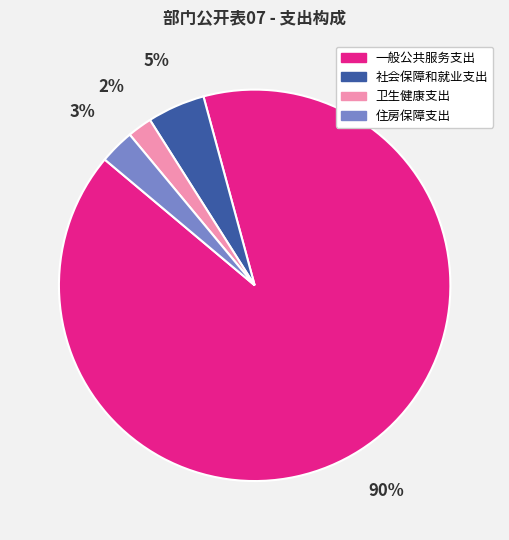

Is the sum of 一般公共服务支出 and 社会保障和就业支出 greater than half?

Yes